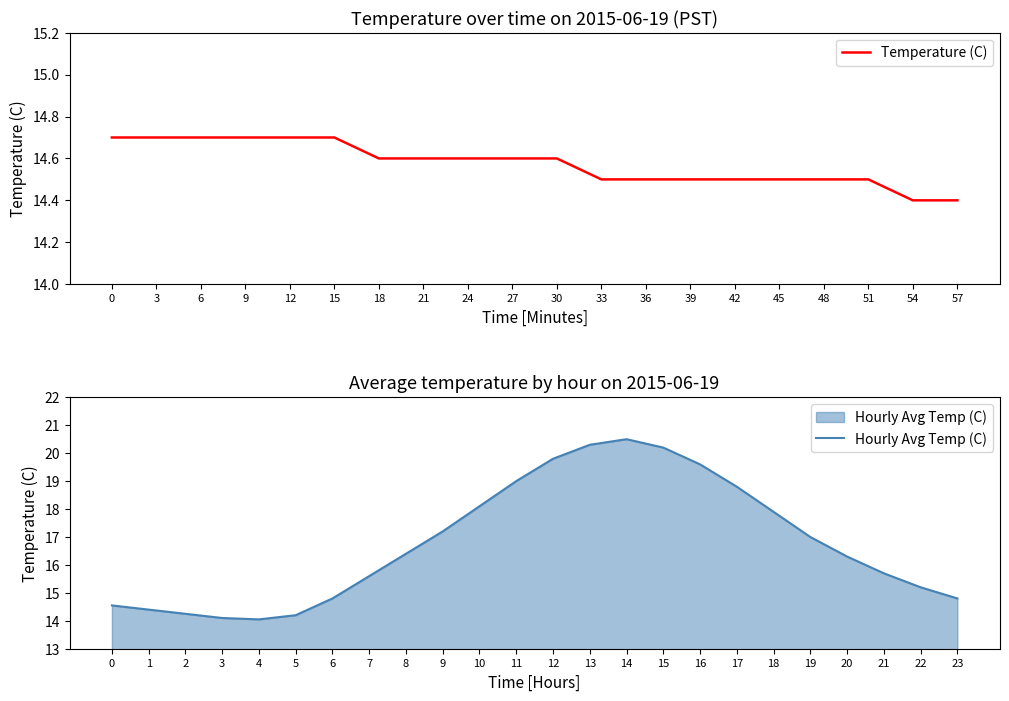

True or false: there are more than 2 points higher than both neighbors.

False